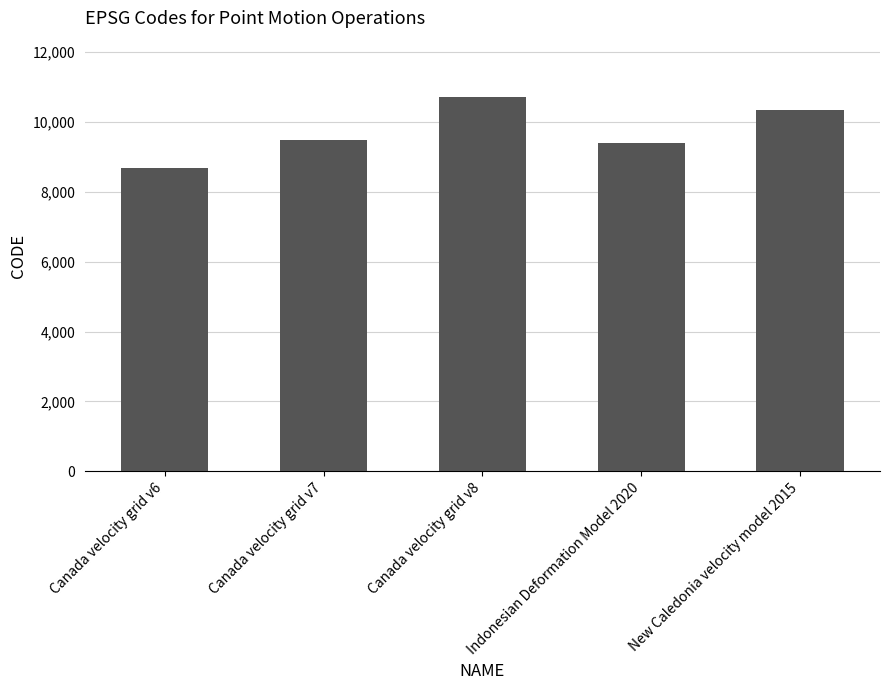

What is the change in value from Canada velocity grid v7 to Indonesian Deformation Model 2020?

-108